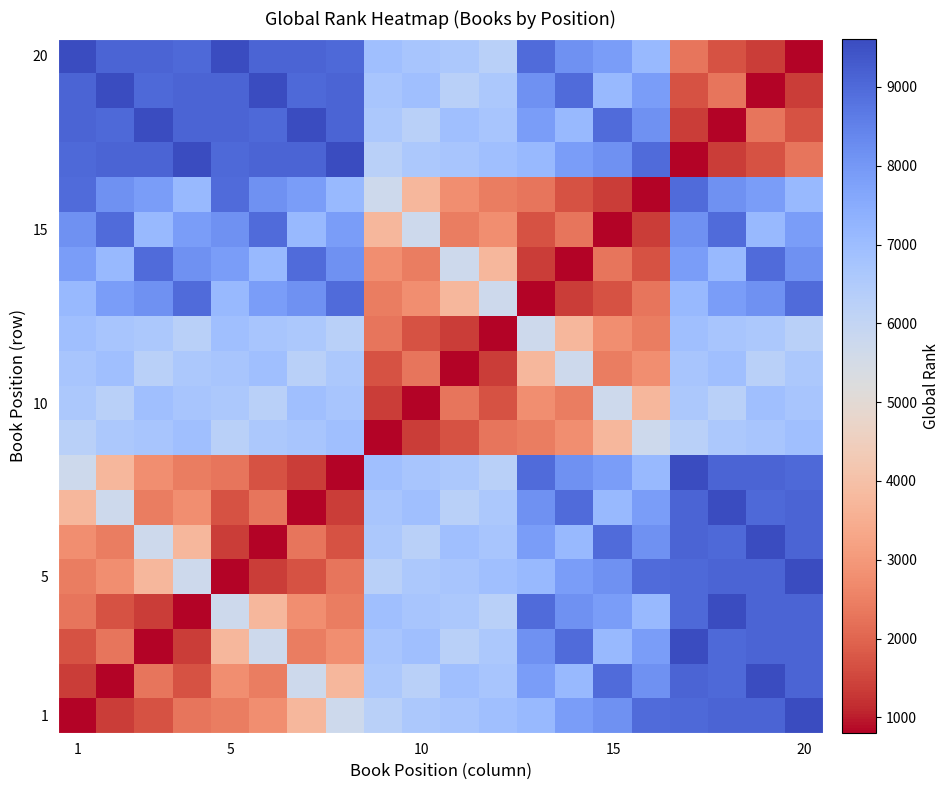

Which label corresponds to the smallest value in the chart?

1